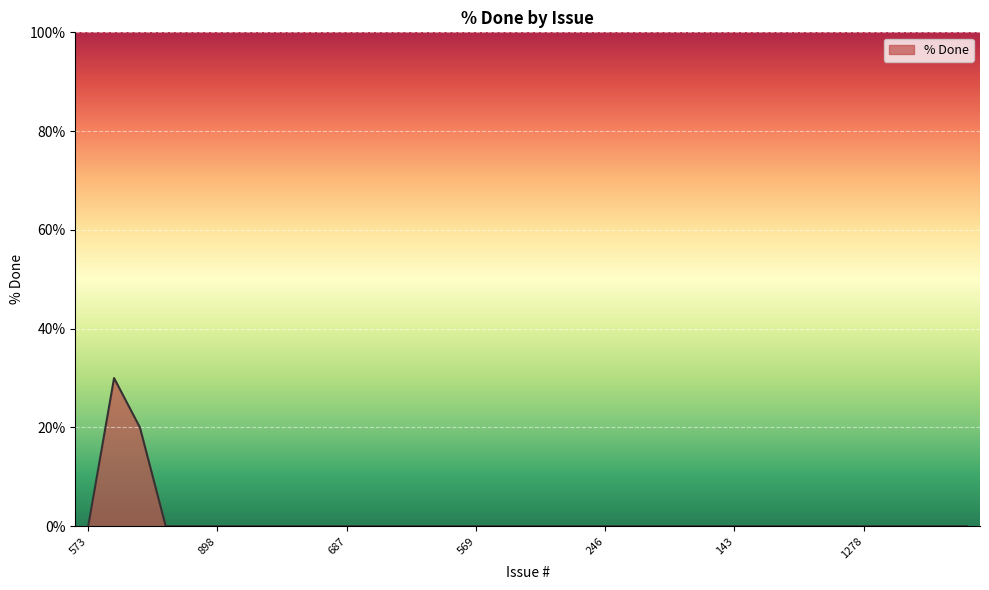

What is the greatest value displayed?

30